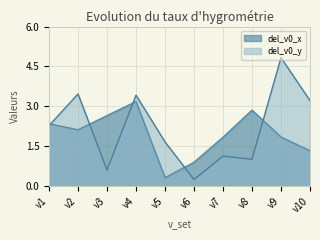

At which label does del_v0_x first exceed 2?

v1